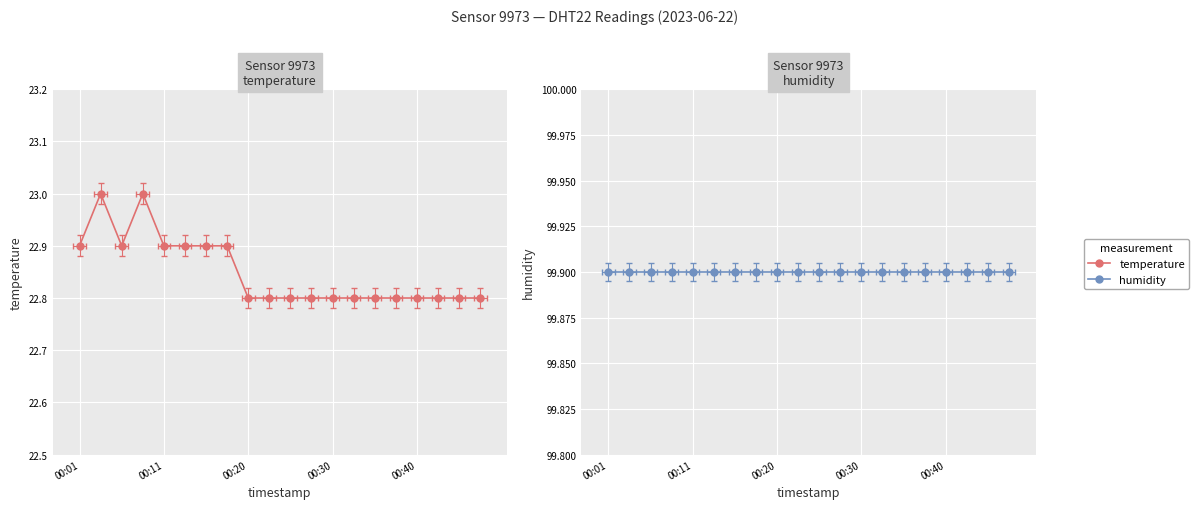

True or false: humidity has more than 2 interior local peaks.

False